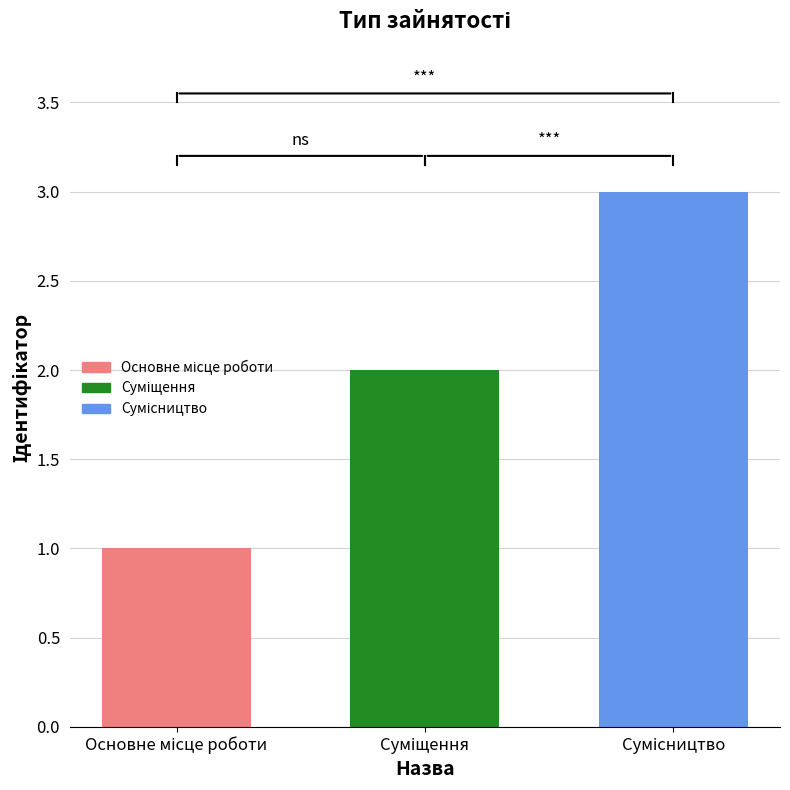

How many bars are there in total?

3